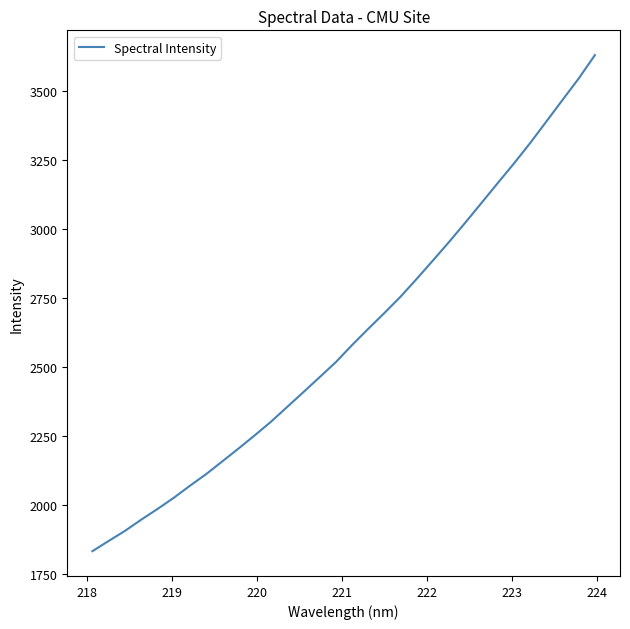

What is the minimum value shown in the chart?

1831.2